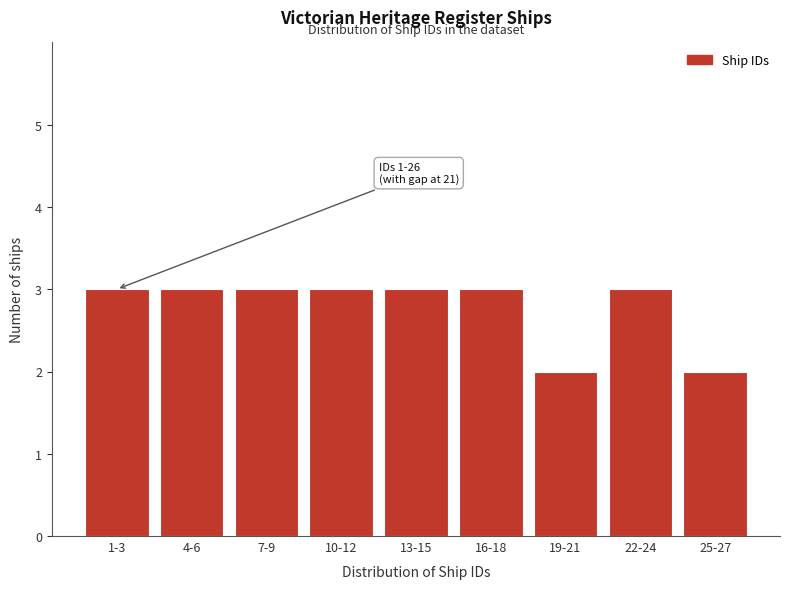

Reading left to right, list all the values displayed in this chart.

3	3	3	3	3	3	2	3	2